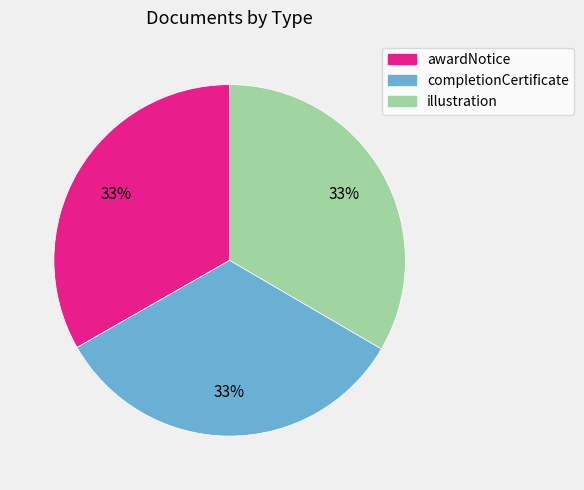

Is the sum of illustration and awardNotice greater than half?

Yes